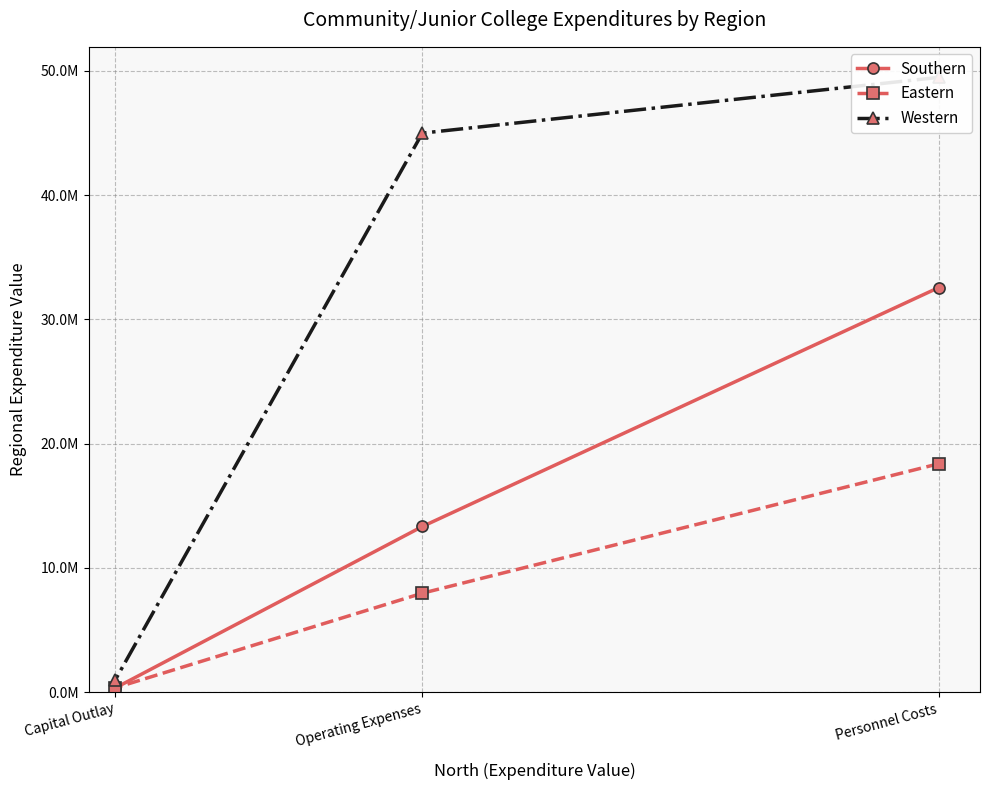

Count the Southern values in the range 350000 to 32572400.

3